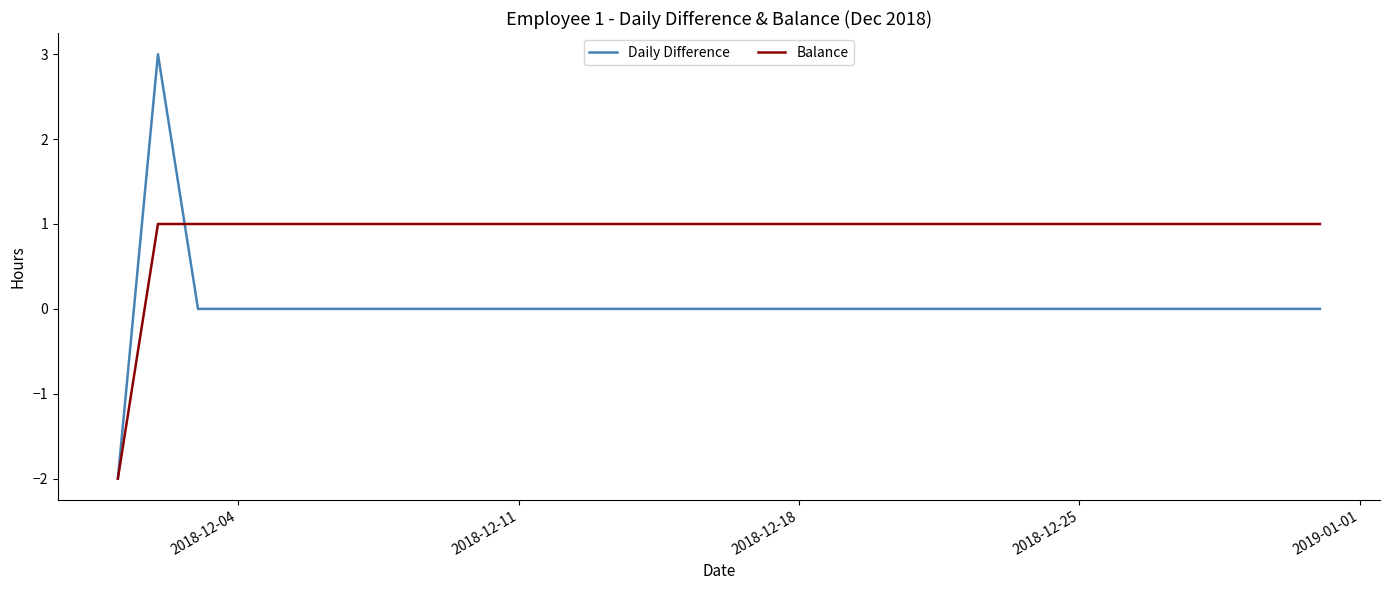

Reading left to right, list all the values displayed in this chart.

Daily Difference: -2	3	0	0	0	0	0	0	0	0	0	0	0	0	0	0	0	0	0	0	0	0	0	0	0	0	0	0	0	0	0
Balance: -2	1	1	1	1	1	1	1	1	1	1	1	1	1	1	1	1	1	1	1	1	1	1	1	1	1	1	1	1	1	1